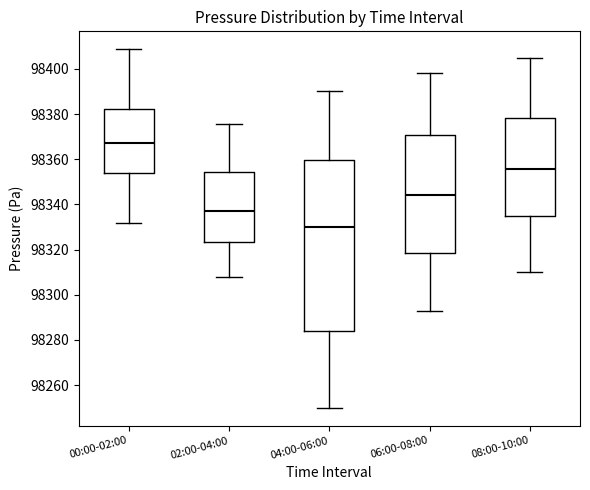

Where does the lower whisker of the box for 08:00-10:00 end on the y-axis? The values are not printed on the chart, so give them approximately, as read against the axis.

98310